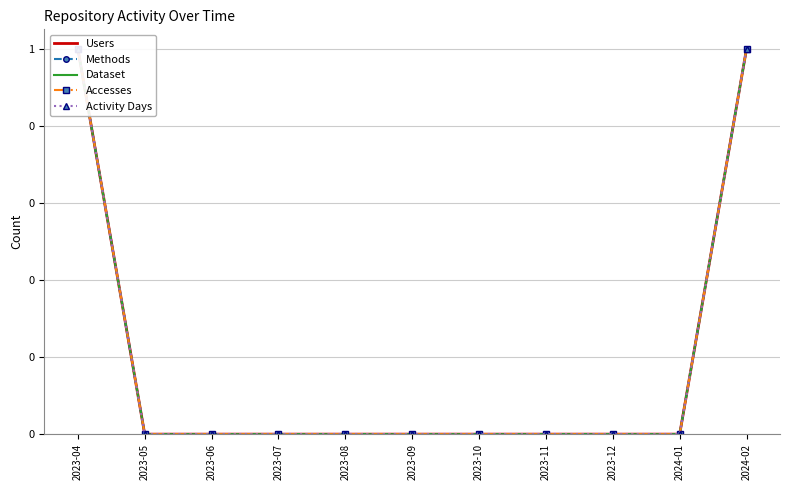

Which series has the largest range (max minus min)?

Users